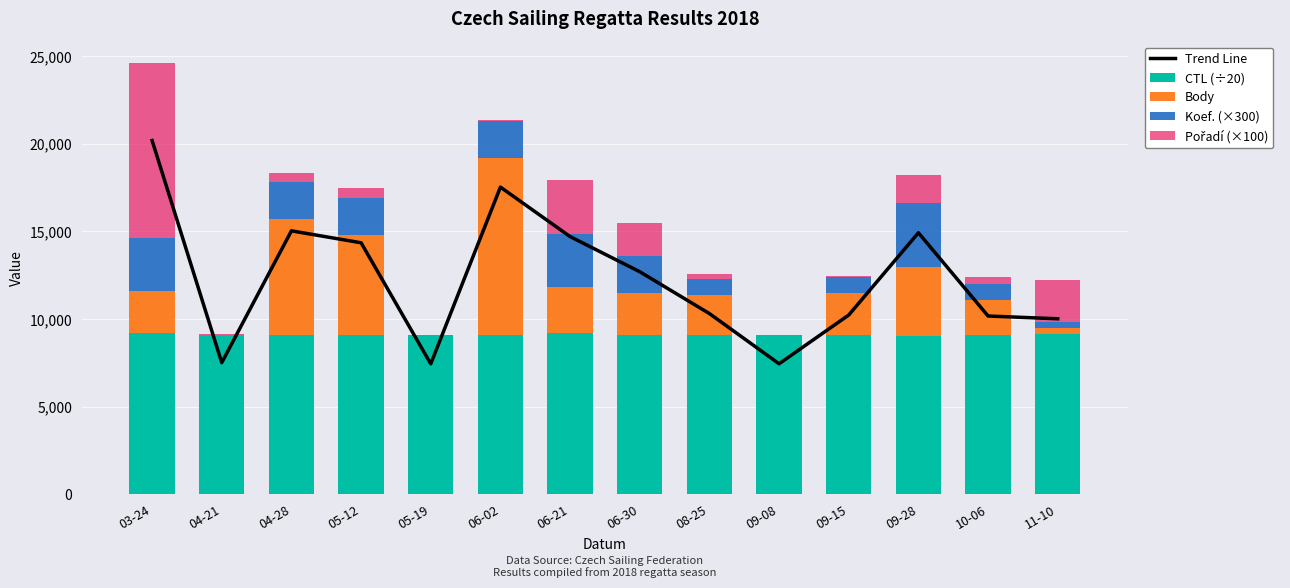

What is the difference between the maximum and second lowest values in the Body series?

10104.0